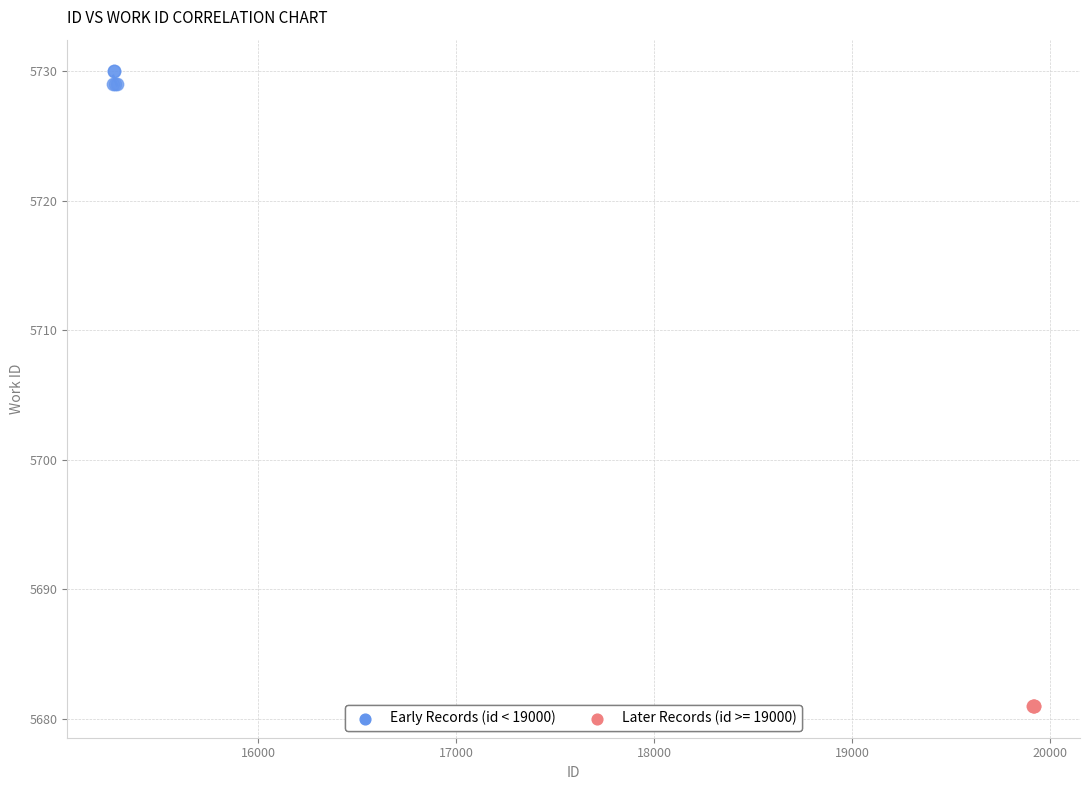

Which series reaches the minimum Y coordinate?

Later Records (id >= 19000)